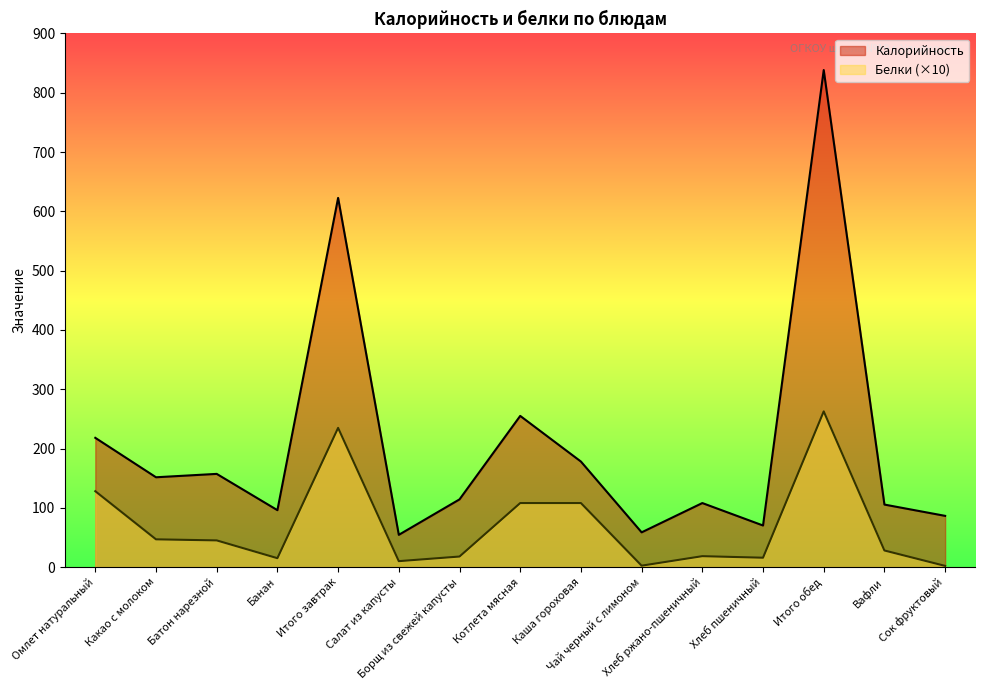

Where does the Калорийность series first go above 114?

Омлет натуральный